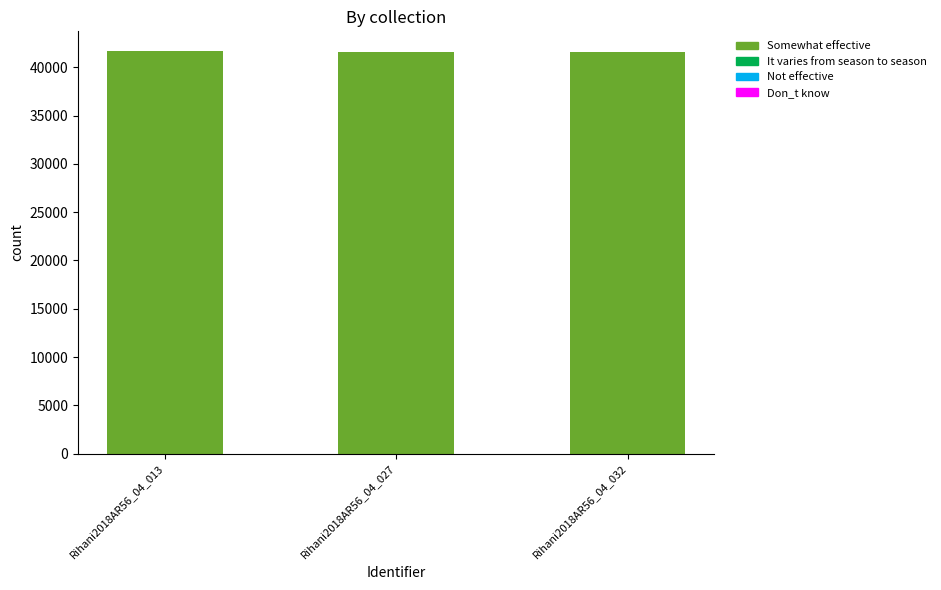

Where does the data first go above 41614?

Rihani2018AR56_04_013